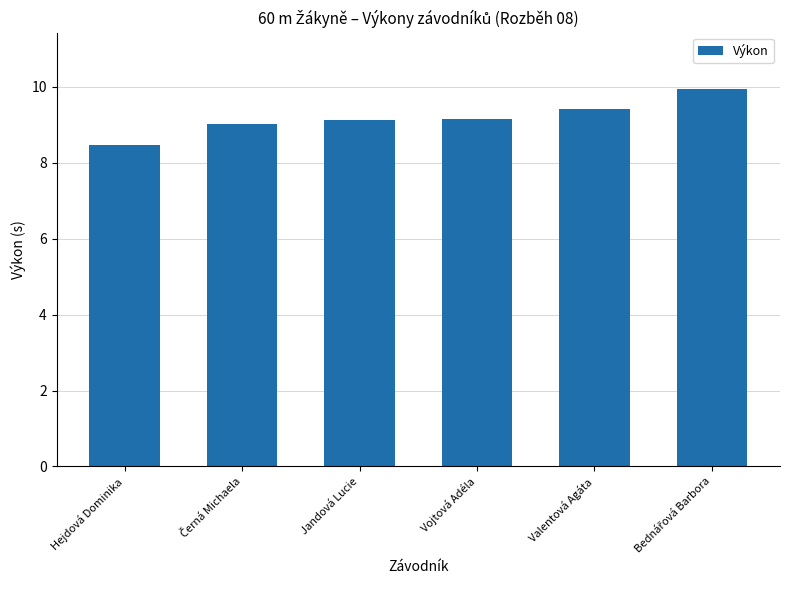

What is the sum of the values at Jandová Lucie and Hejdová Dominika?

17.6